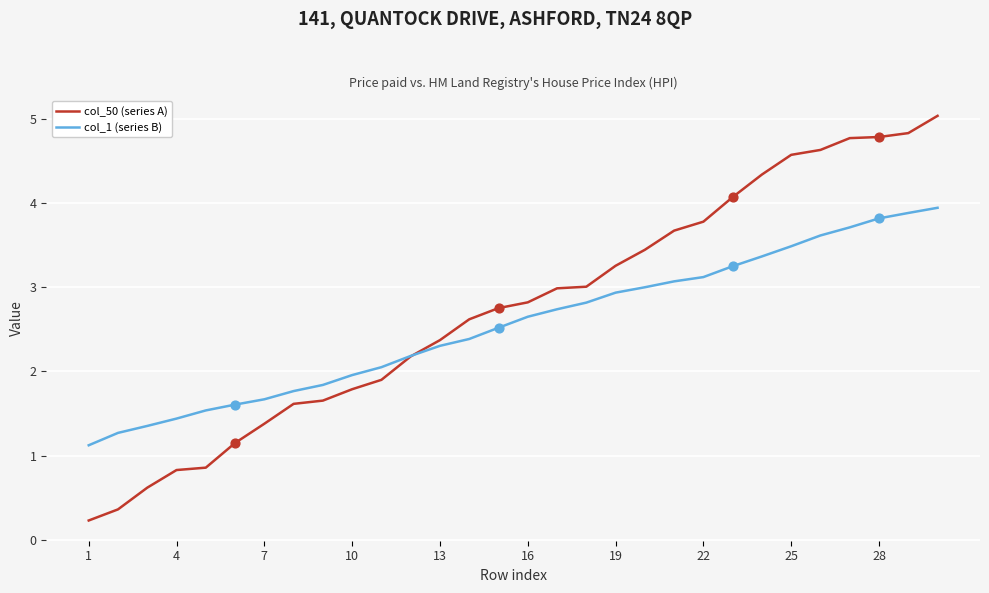

Which series has the widest spread of values?

col_50 (series A)